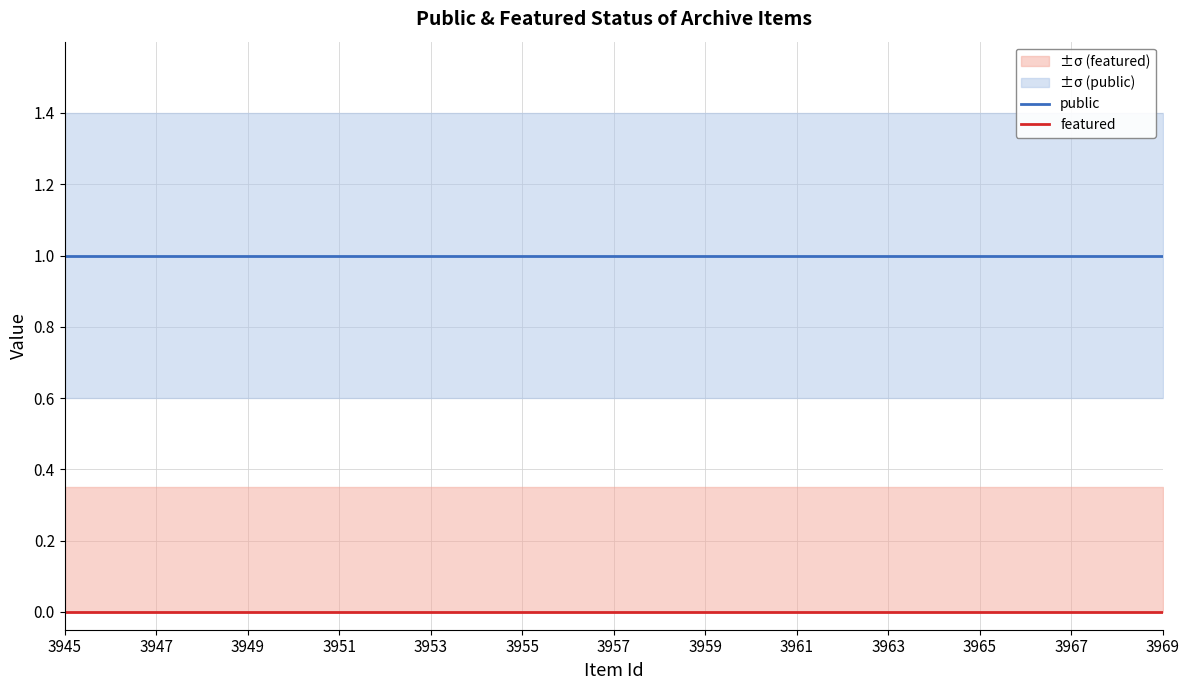

True or false: public and featured cross at least once.

False